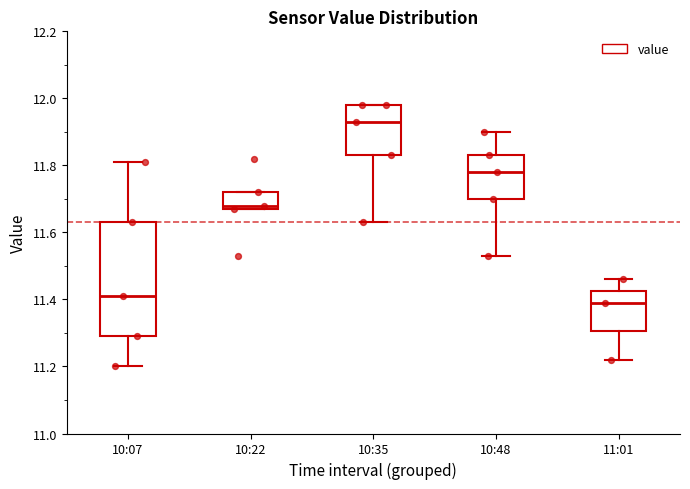

Which box is the tallest, from its lower edge to its upper edge?

10:07